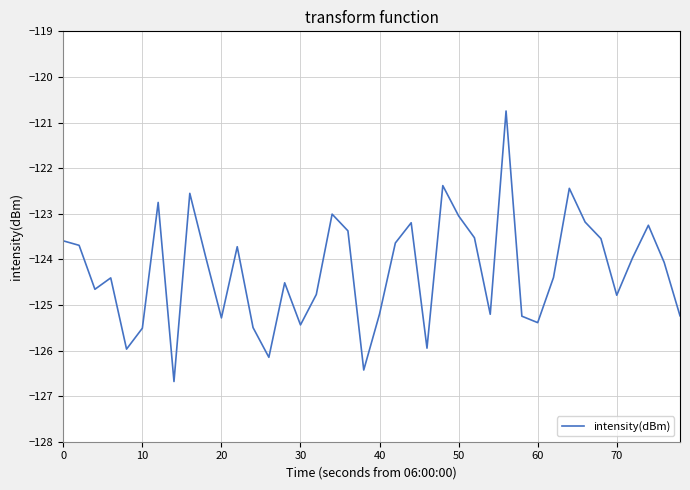

Does the chart have visible grid lines?

Yes